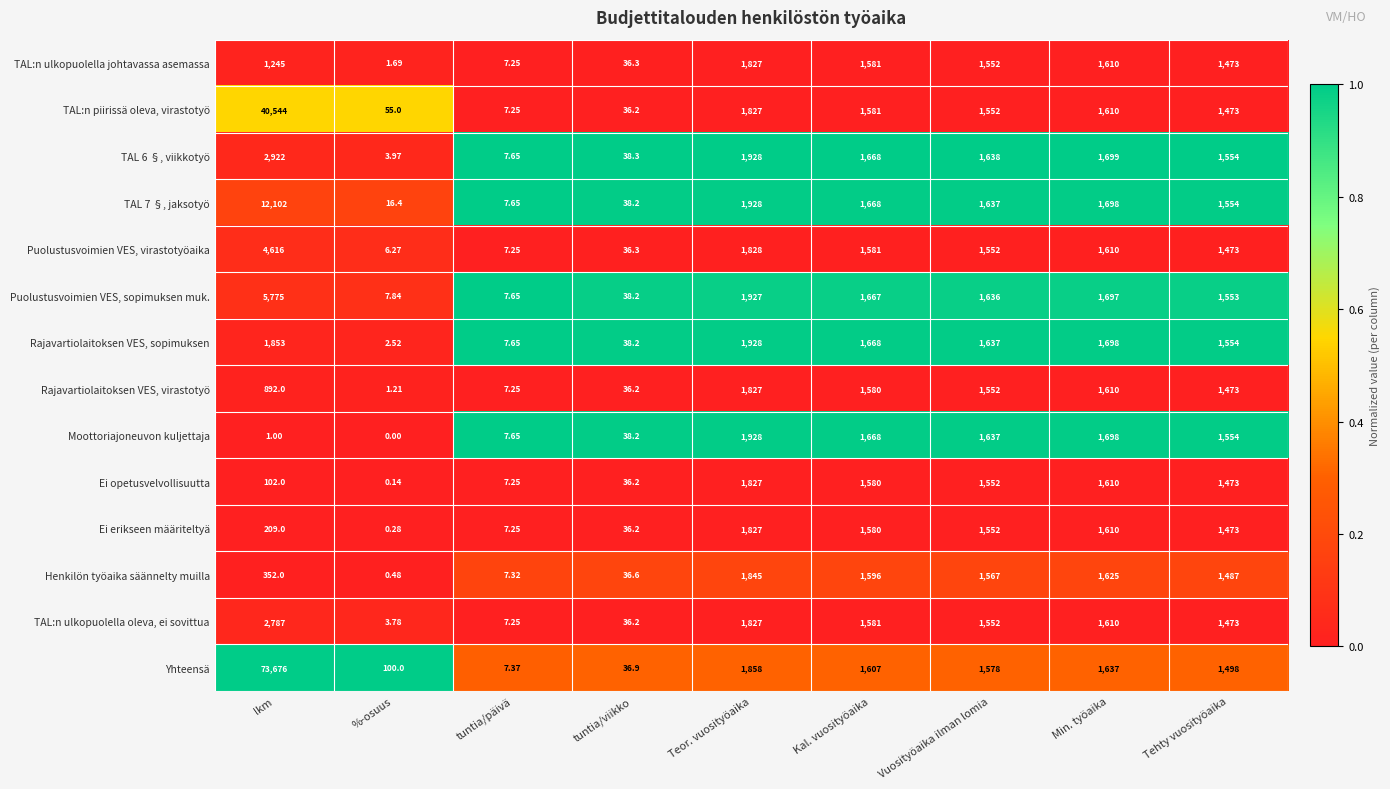

Which series has the widest spread of values?

Yhteensä